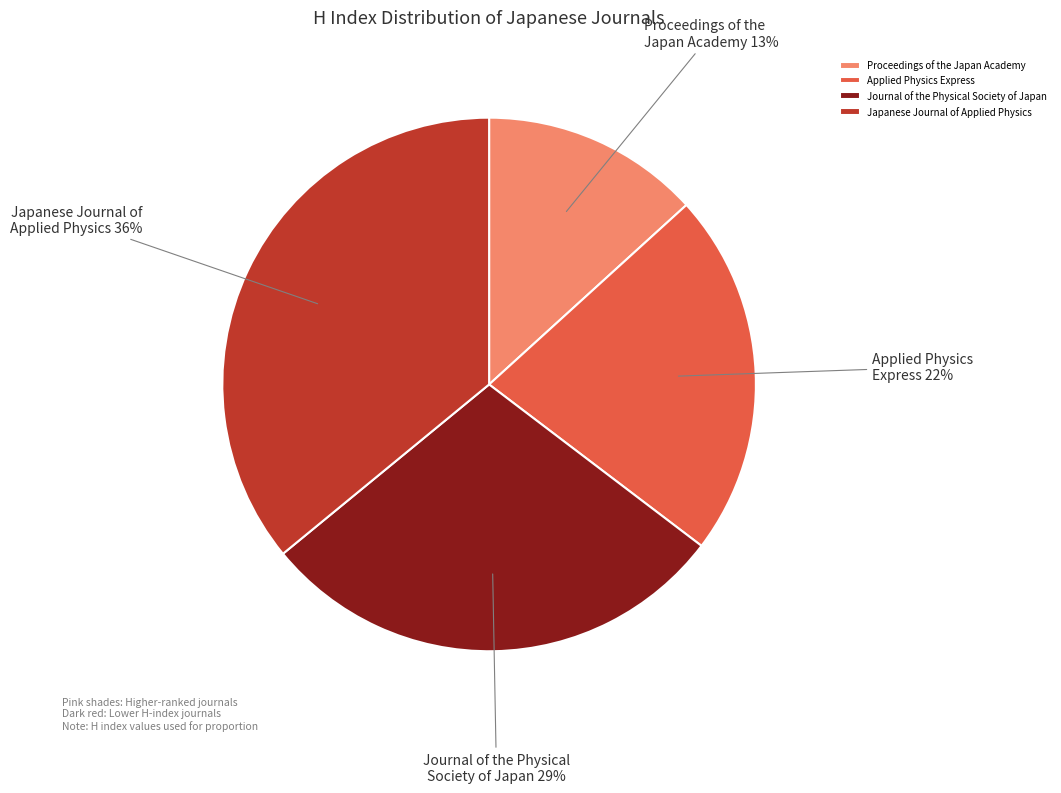

Is the sum of Applied Physics Express and Japanese Journal of Applied Physics greater than half?

Yes